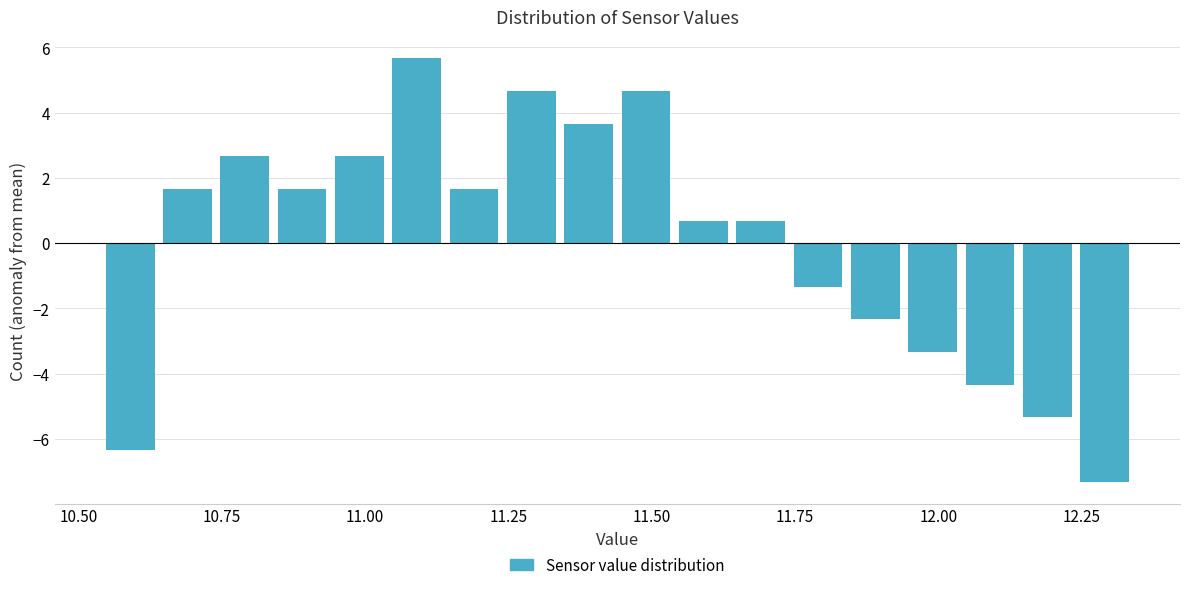

Read against the x-axis, roughly where is the centre of the tallest bar?

11.10